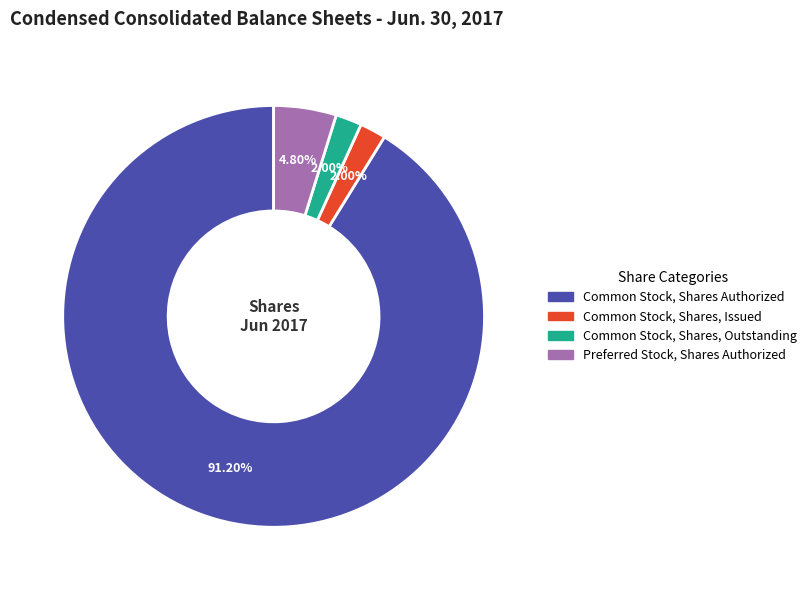

Is there a majority slice in this chart?

Yes